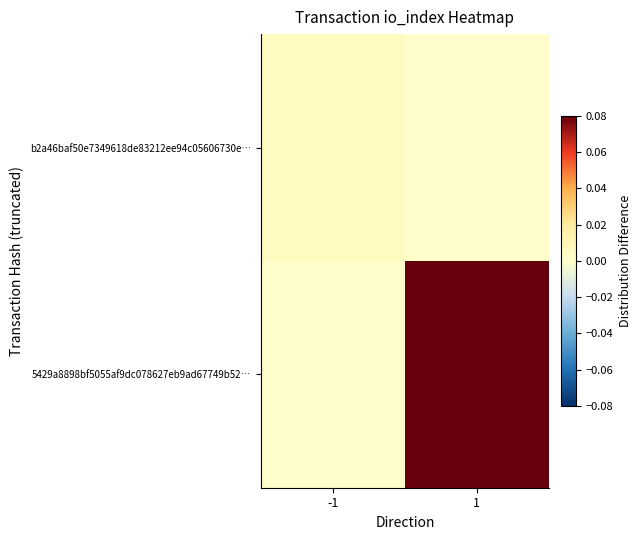

Which label corresponds to the smallest value in the chart?

1